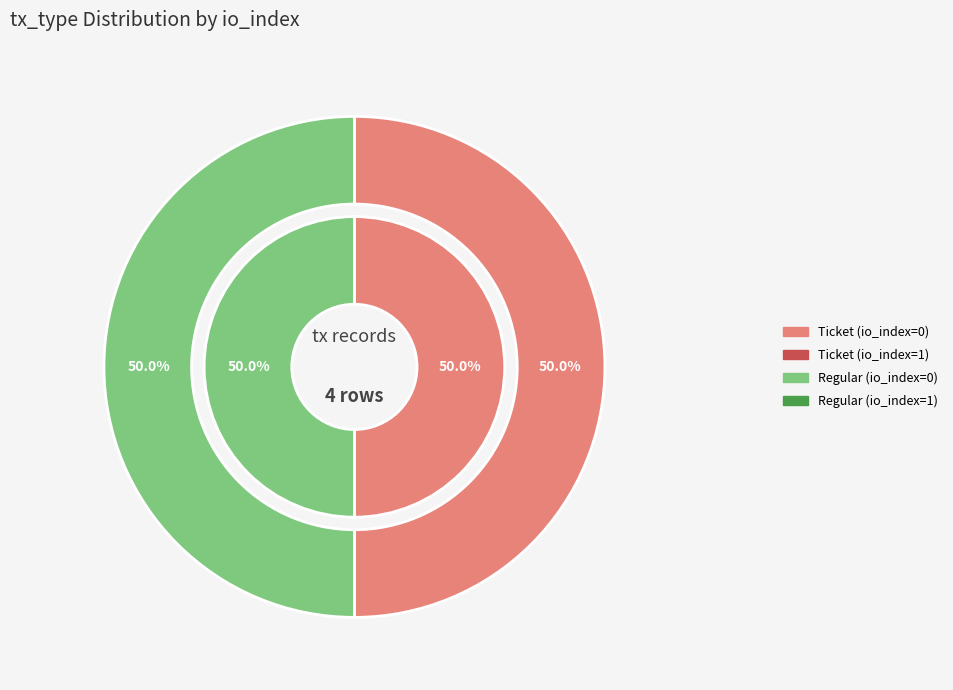

To the nearest percent, what is the average slice percentage?

25%